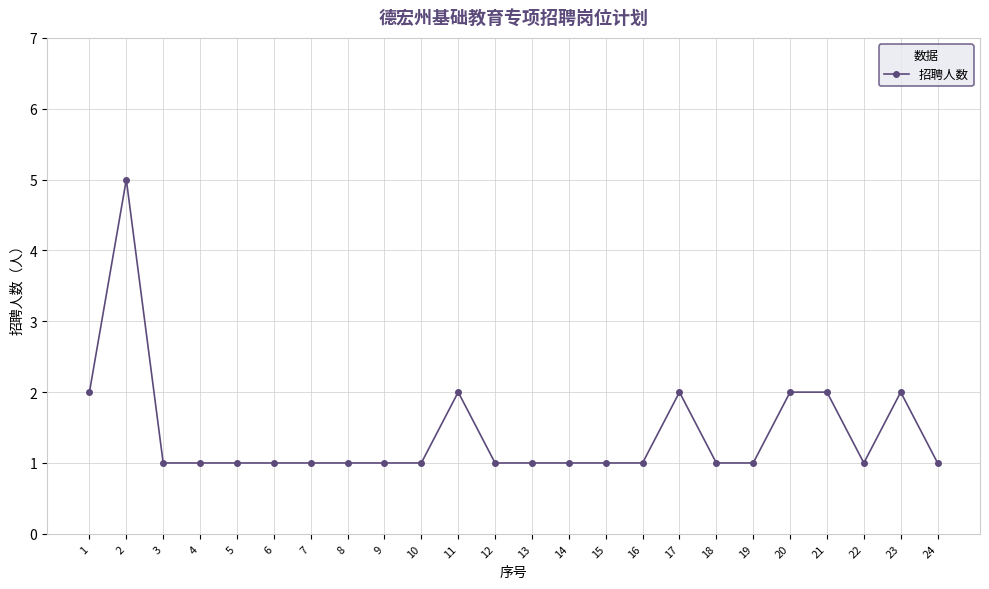

Approximately how many times larger is the value at 19 compared to 16?

1.0